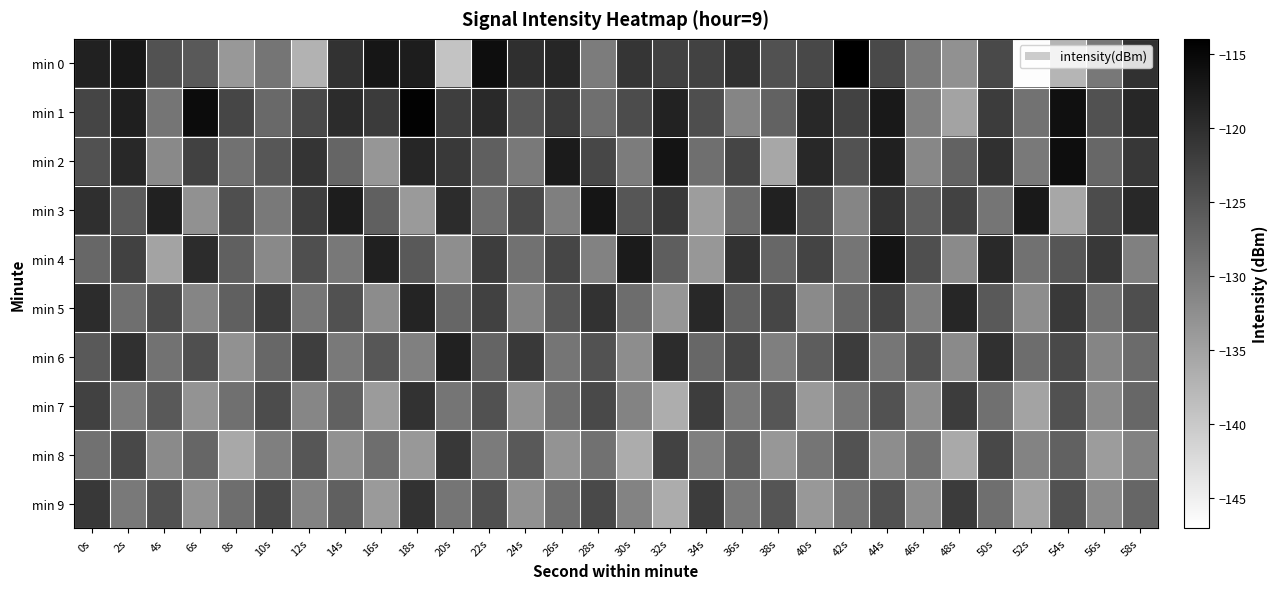

What is the maximum value shown in the chart?

-114.2